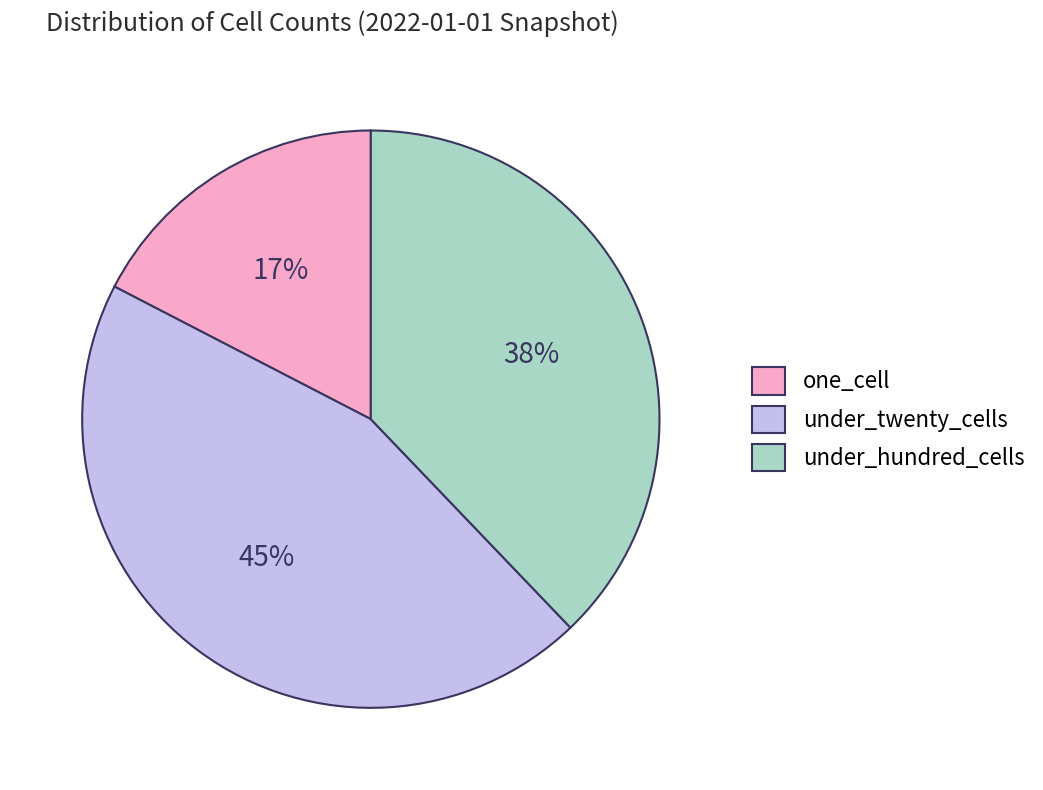

What is the ratio of the value at under_hundred_cells to the value at one_cell?

2.2